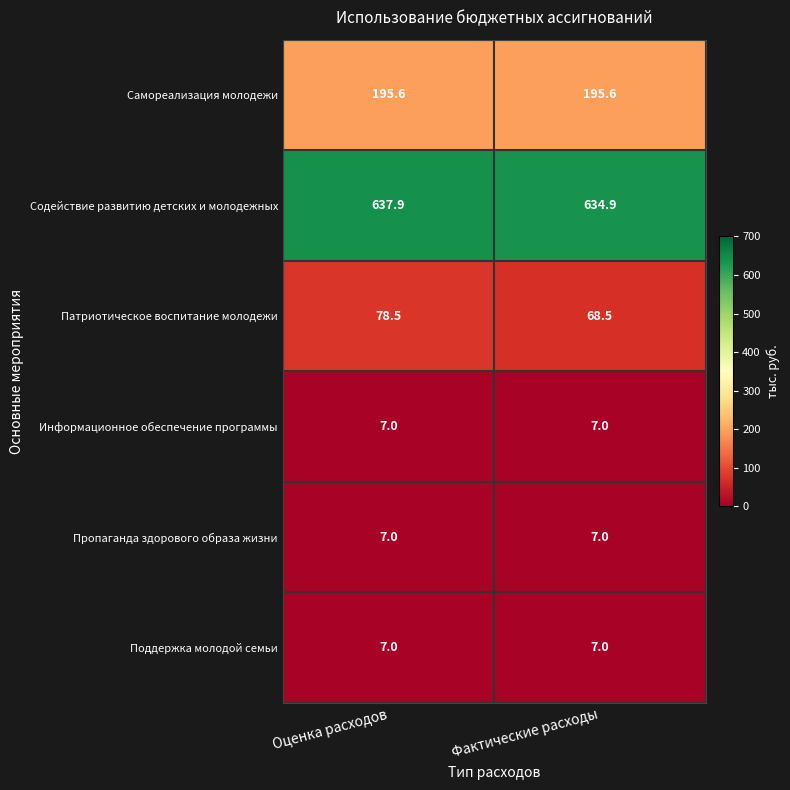

At which label does Патриотическое воспитание молодежи first exceed 78?

Оценка расходов